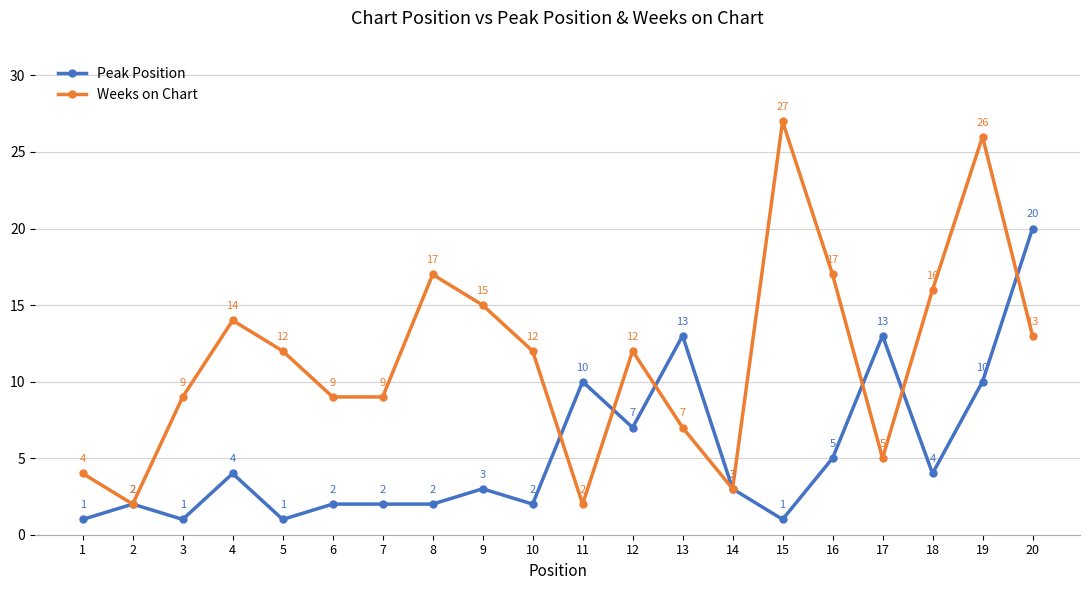

What are all the series names shown in the legend?

Peak Position, Weeks on Chart